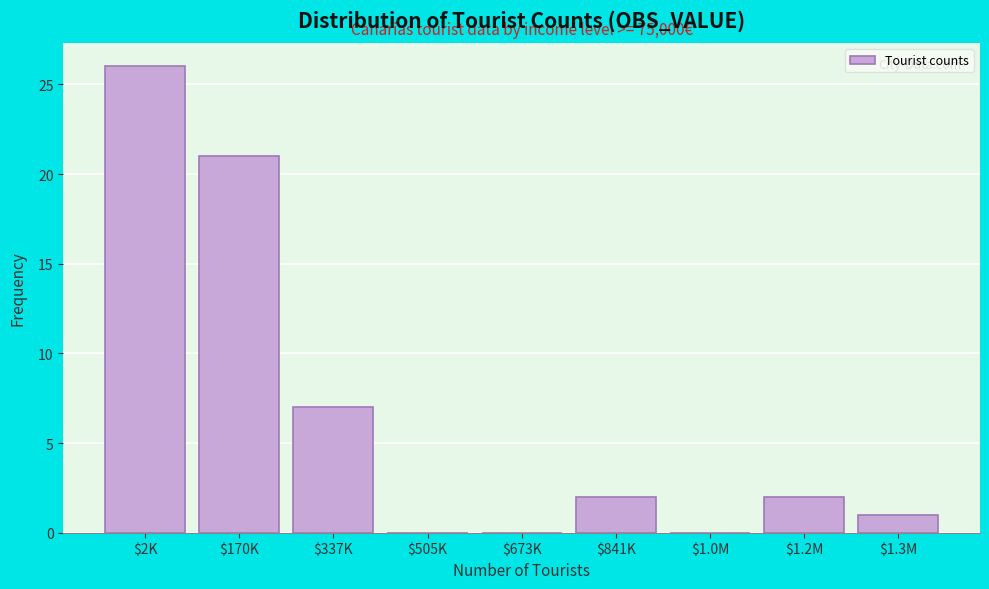

At which label is the value closest to 13?

$337K